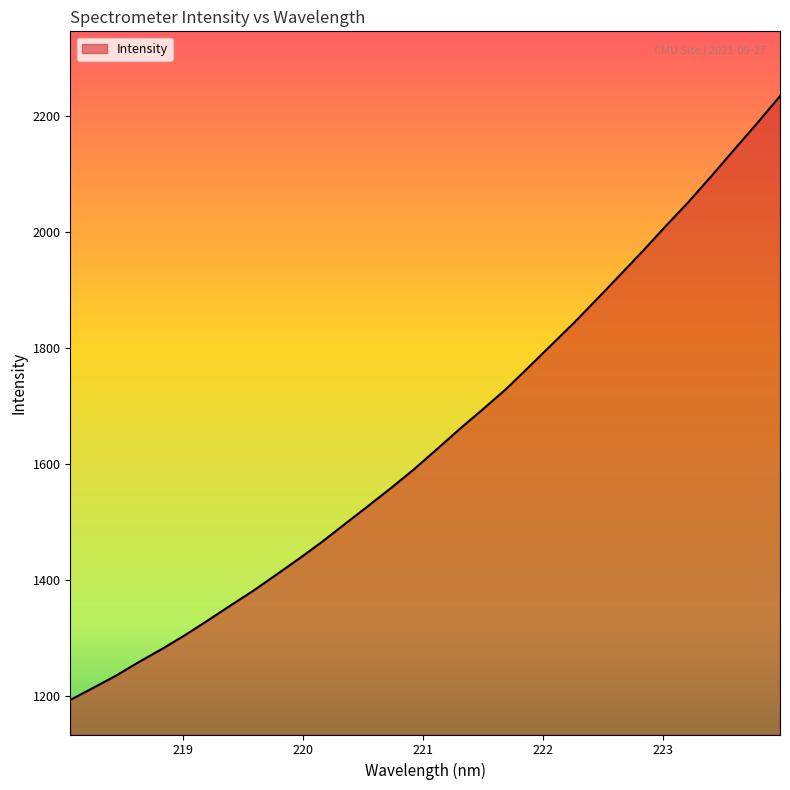

What is the difference between the maximum and minimum values?

1040.8